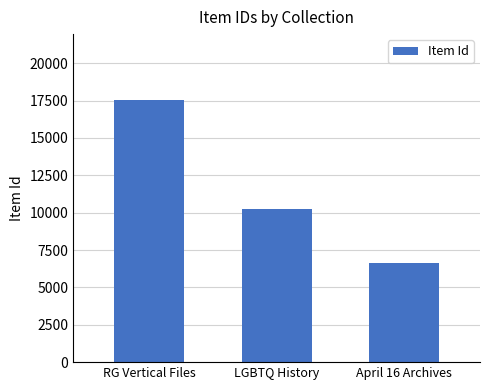

Is it true that the value at April 16 Archives is 3507?

False